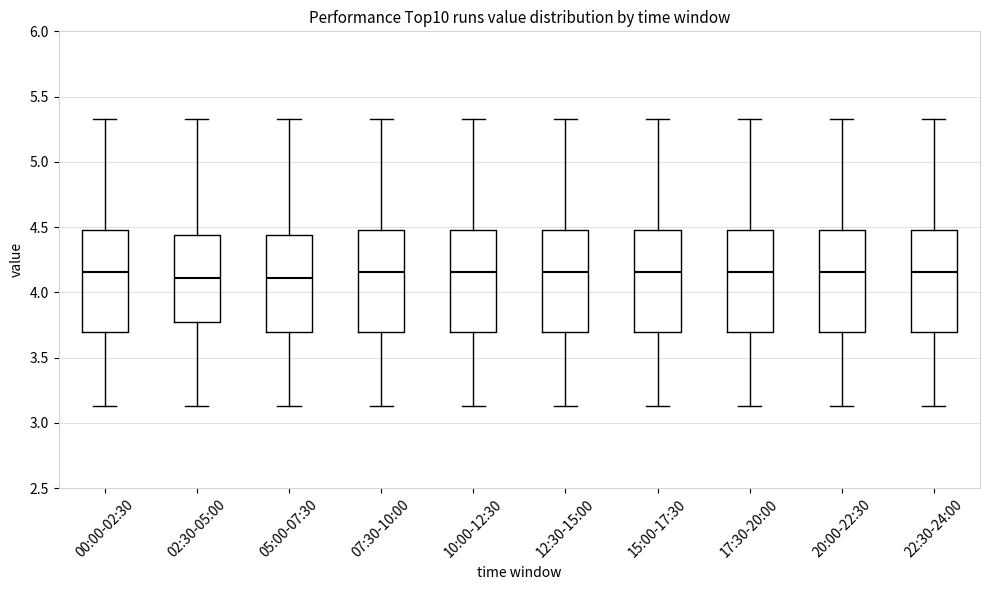

Reading left to right, transcribe this box plot: for each box, give where its median line is, the range the box spans, and where its two whiskers end, as read against the y-axis. The values are not printed on the chart, so give them approximately, as read against the axis.

00:00-02:30: median 4.15, box 3.70 to 4.50, whiskers 3.15 to 5.35
02:30-05:00: median 4.10, box 3.80 to 4.45, whiskers 3.15 to 5.35
05:00-07:30: median 4.10, box 3.70 to 4.45, whiskers 3.15 to 5.35
07:30-10:00: median 4.15, box 3.70 to 4.50, whiskers 3.15 to 5.35
10:00-12:30: median 4.15, box 3.70 to 4.50, whiskers 3.15 to 5.35
12:30-15:00: median 4.15, box 3.70 to 4.50, whiskers 3.15 to 5.35
15:00-17:30: median 4.15, box 3.70 to 4.50, whiskers 3.15 to 5.35
17:30-20:00: median 4.15, box 3.70 to 4.50, whiskers 3.15 to 5.35
20:00-22:30: median 4.15, box 3.70 to 4.50, whiskers 3.15 to 5.35
22:30-24:00: median 4.15, box 3.70 to 4.50, whiskers 3.15 to 5.35